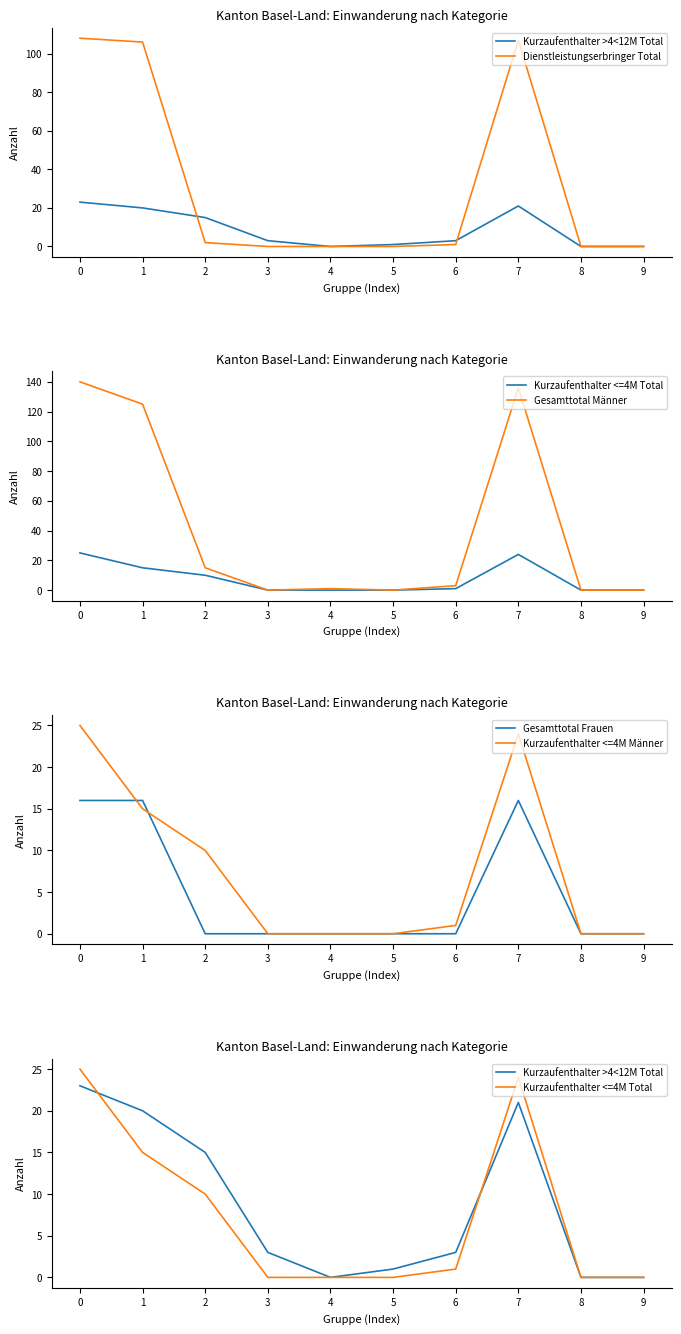

What is the sum of all Dienstleistungserbringer Total values?

324